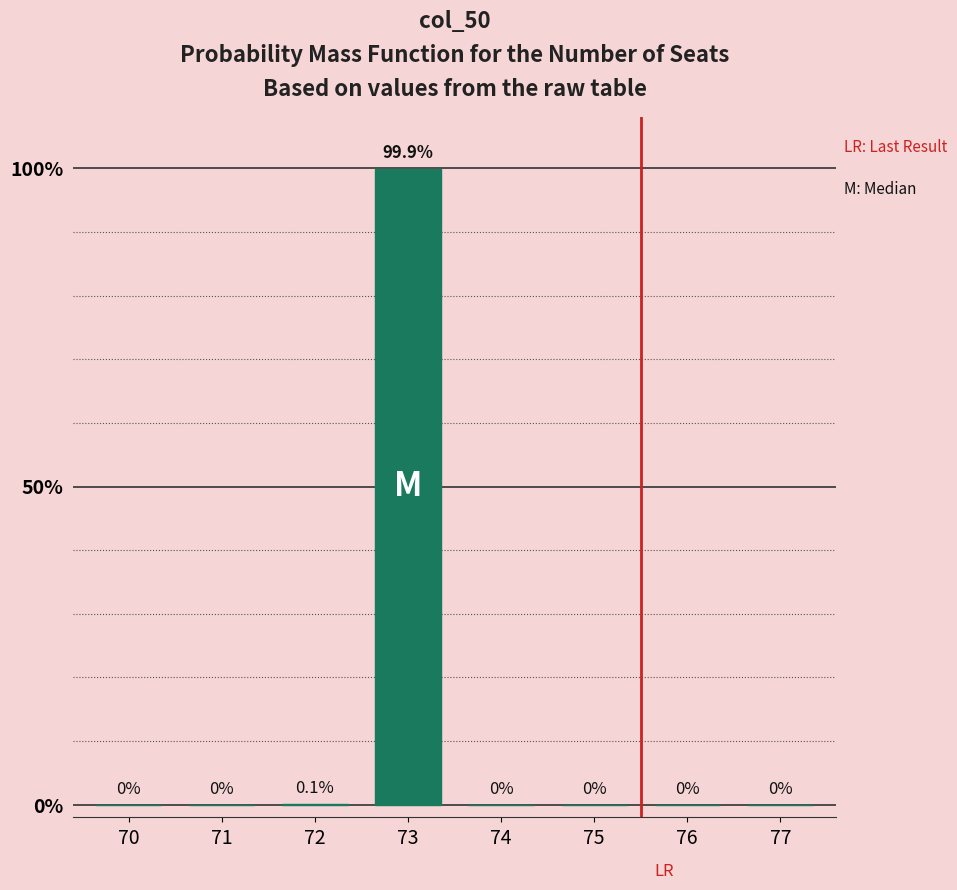

Are the bars horizontal?

No